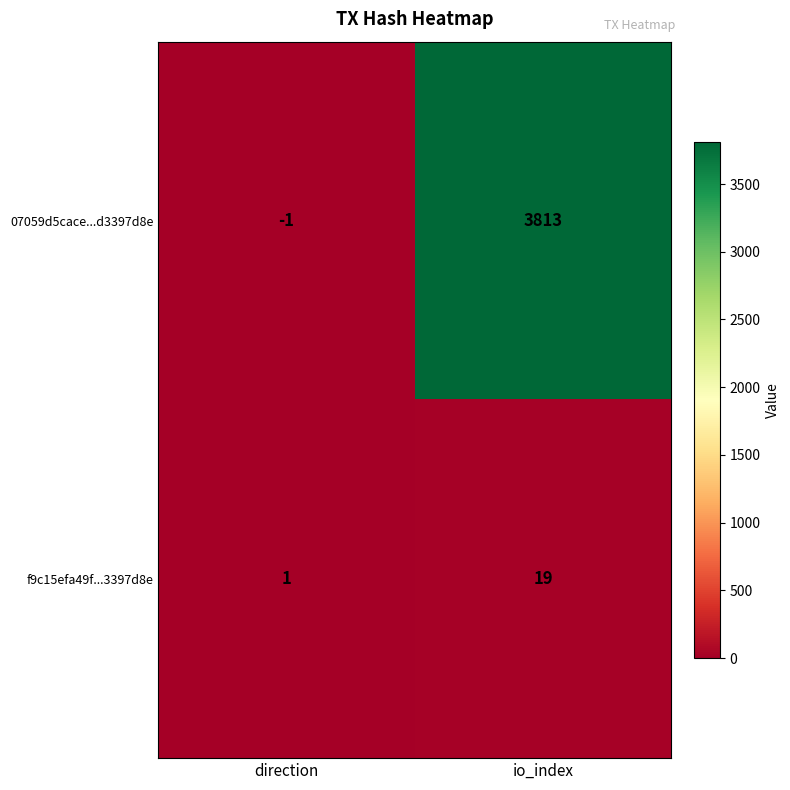

Is it true that f9c15efa49f...3397d8e equals 19 at io_index?

True